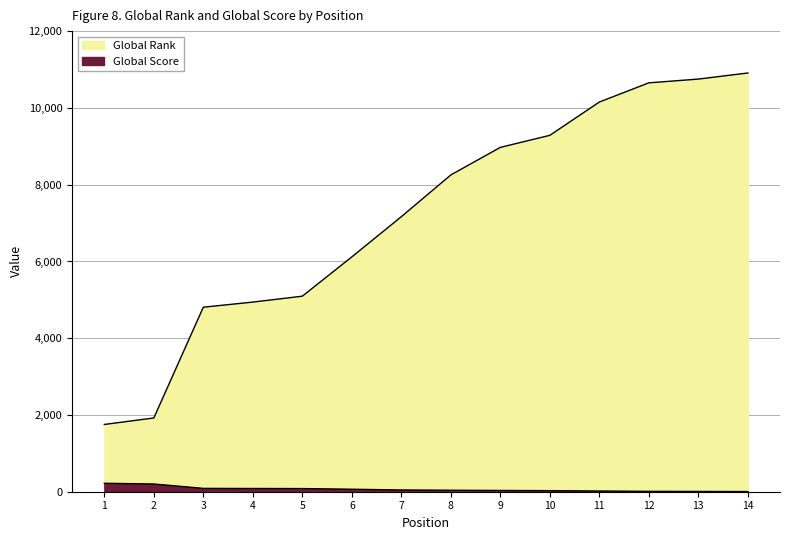

What is the smallest value displayed?

4